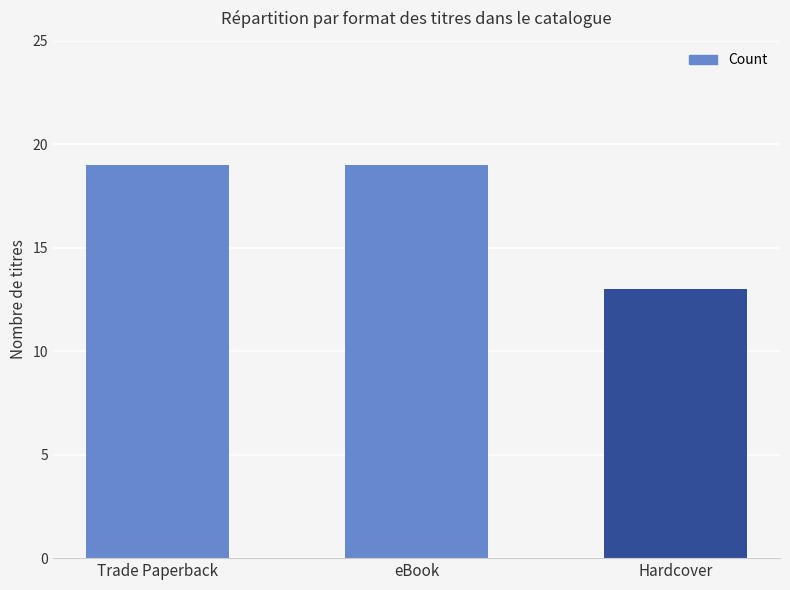

The chart shows a value of 19 at Trade Paperback. True or false?

True